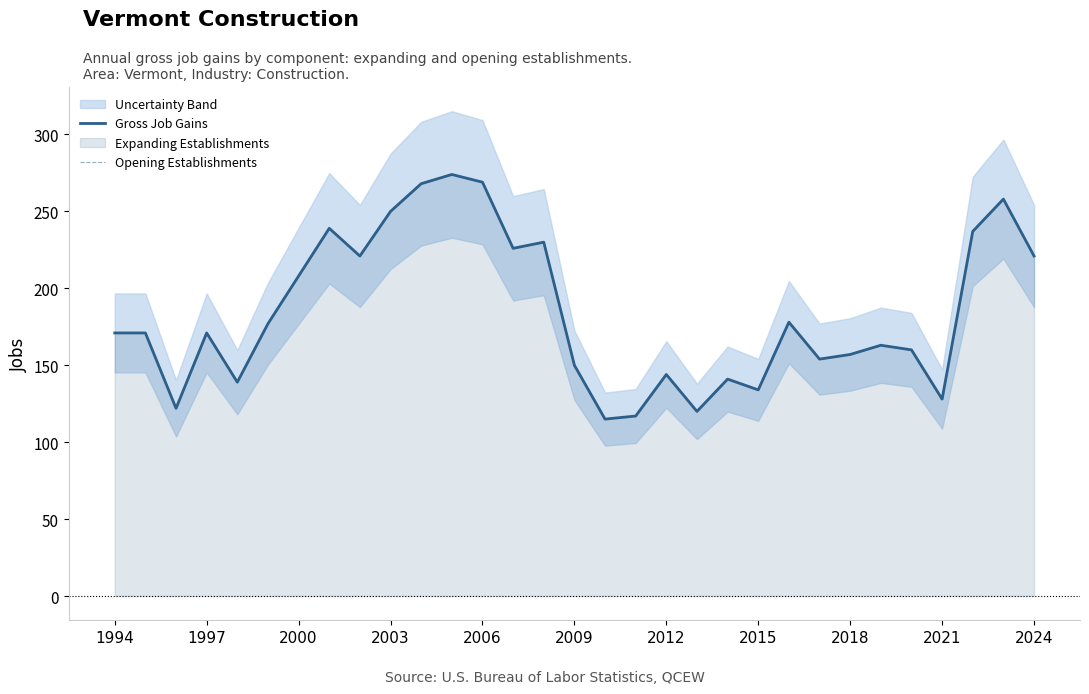

True or false: Opening Establishments has a value of 188 at 2024.

False